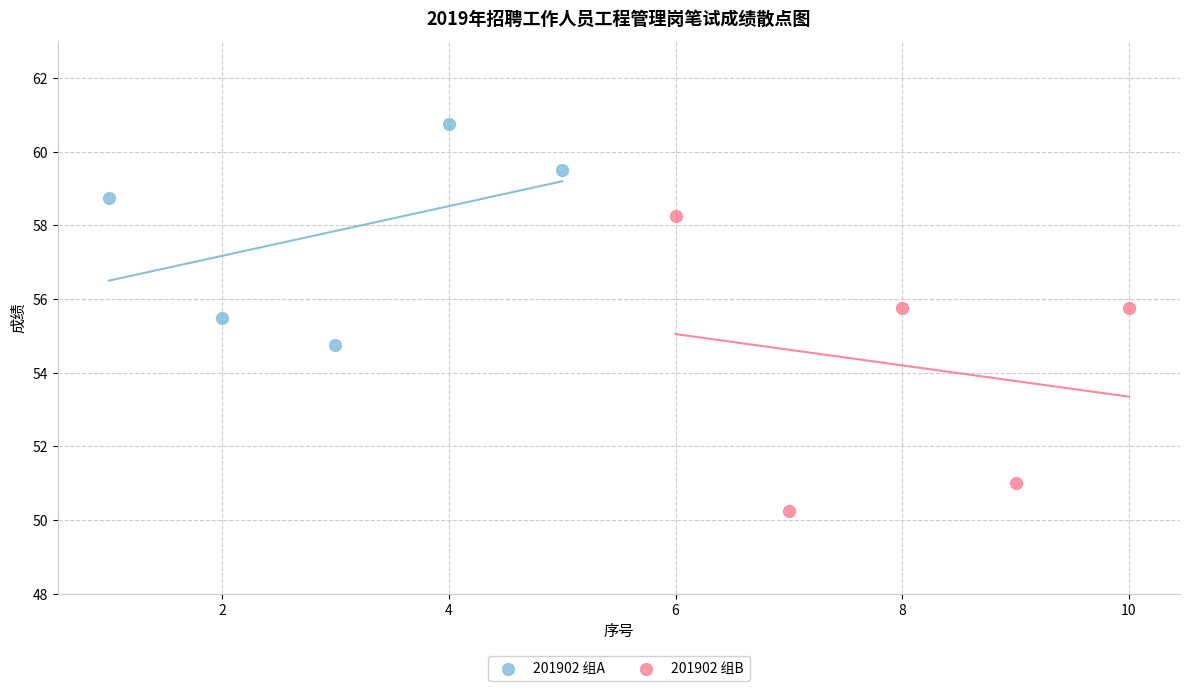

Which series has the widest spread of Y values?

201902 组B